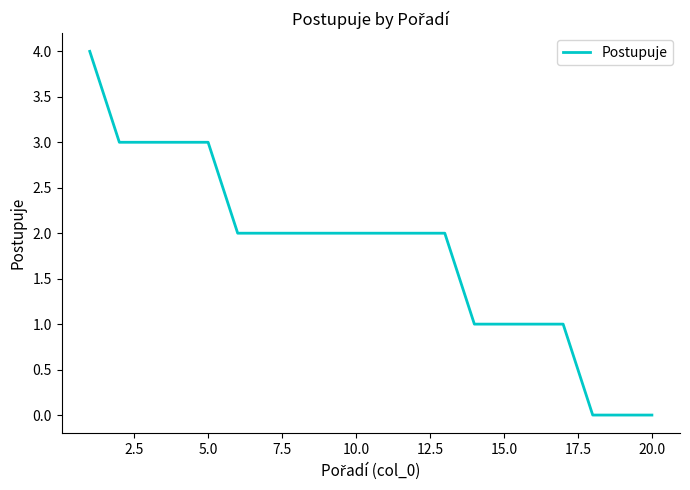

Reading right to left, what are all the values shown in this chart?

0	0	0	1	1	1	1	2	2	2	2	2	2	2	2	3	3	3	3	4